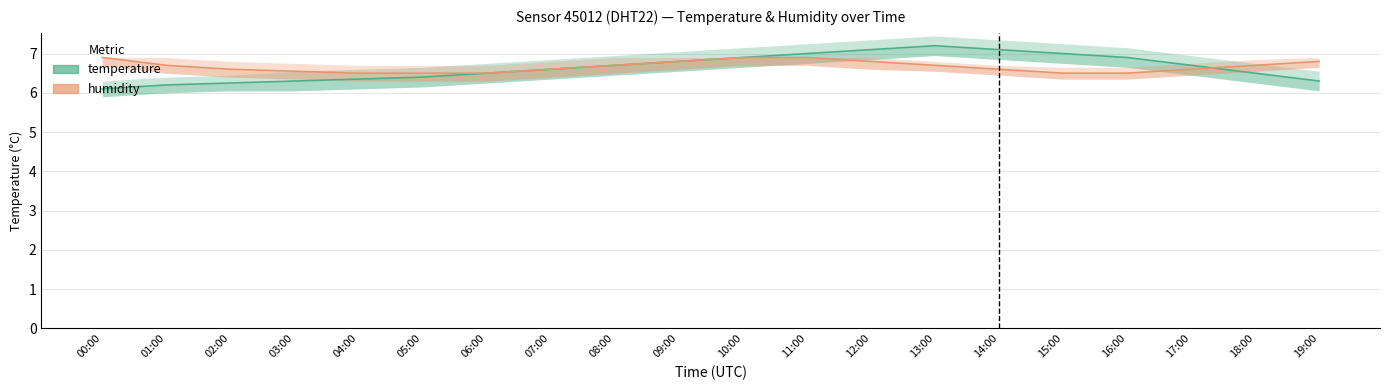

At which category does the chart reach its minimum across all series?

00:00